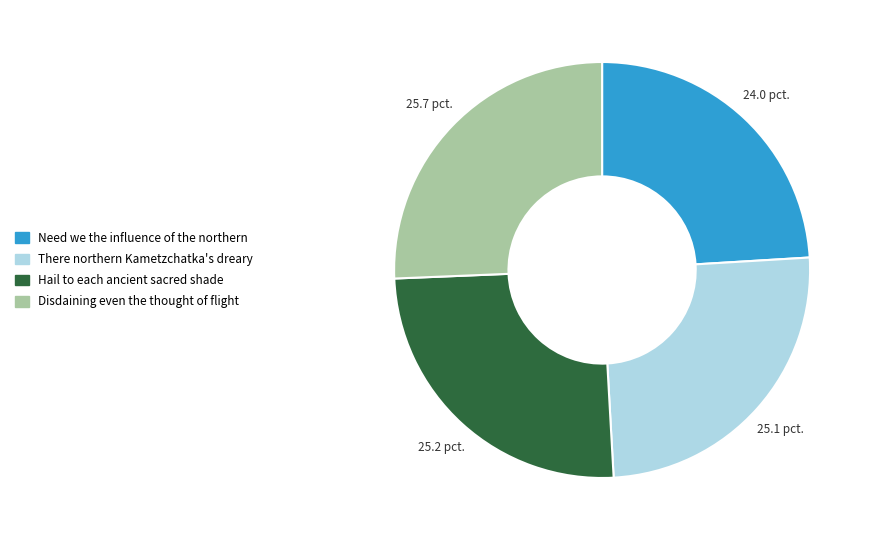

Is there a majority slice in this chart?

No